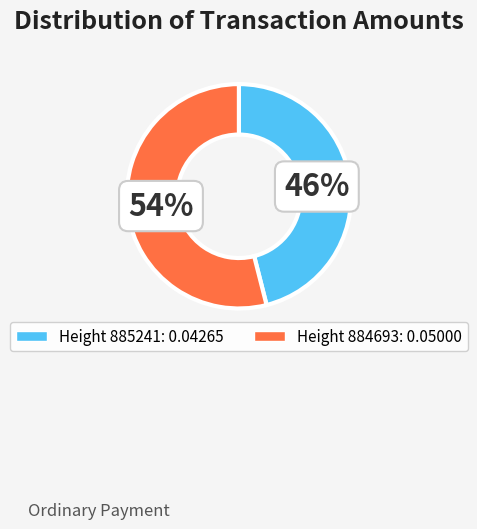

To the nearest percent, what is the difference between the largest and smallest slice percentages?

8%